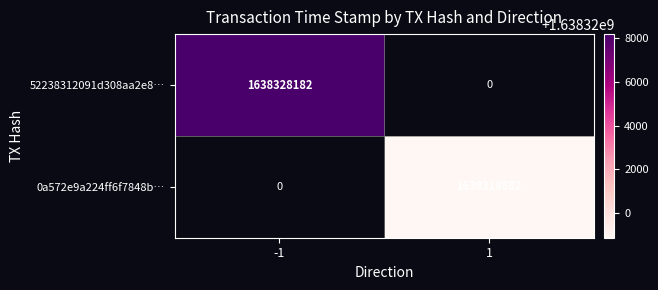

How many categories are shown in the chart?

2